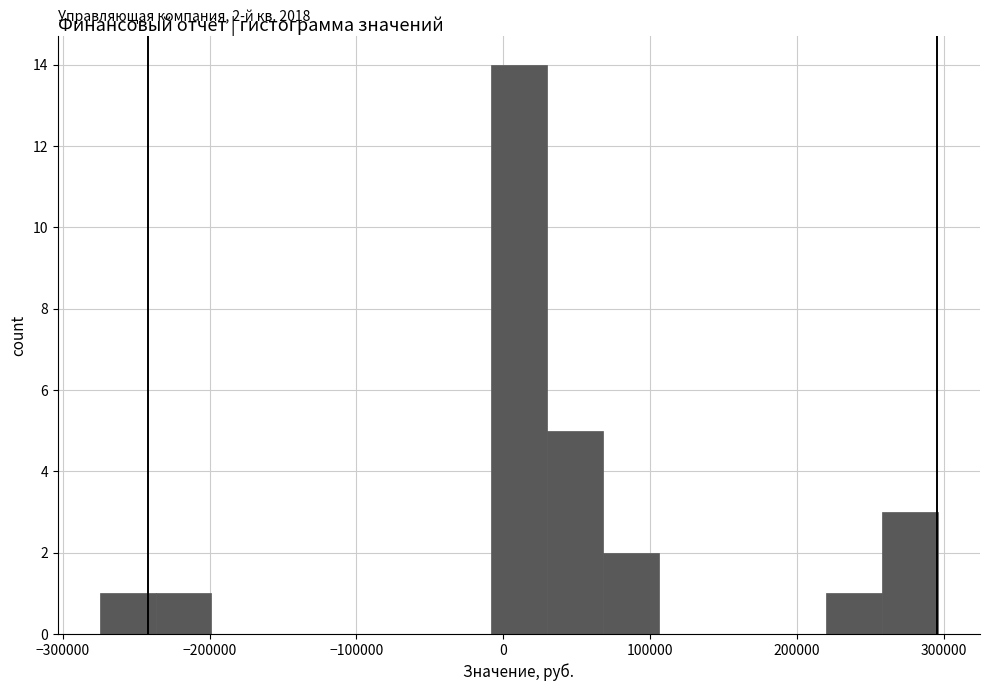

Read against the x-axis, roughly where is the centre of the tallest bar?

10000